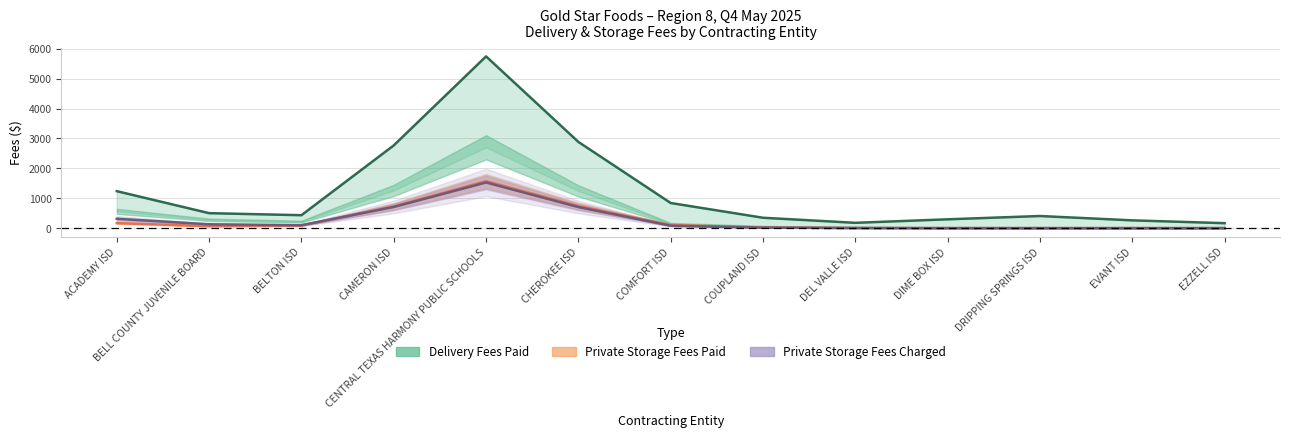

Is it true that Private Storage Fees Paid equals 2.4 at DEL VALLE ISD?

True